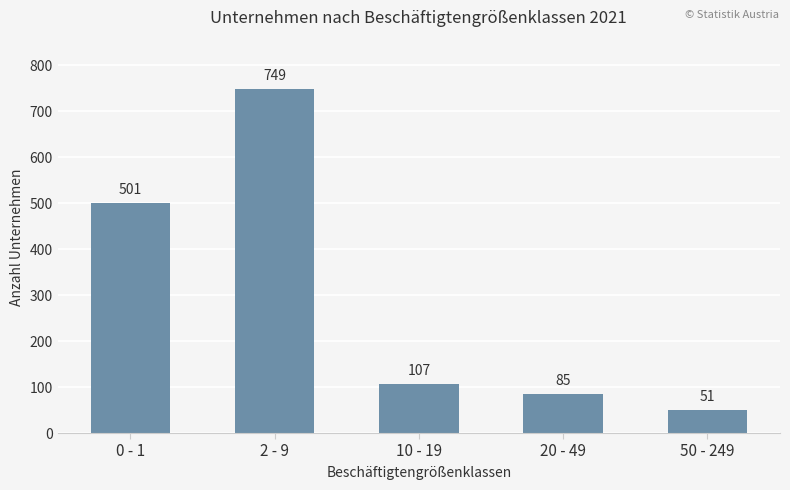

Is it true that the value at 20 - 49 is 139?

False